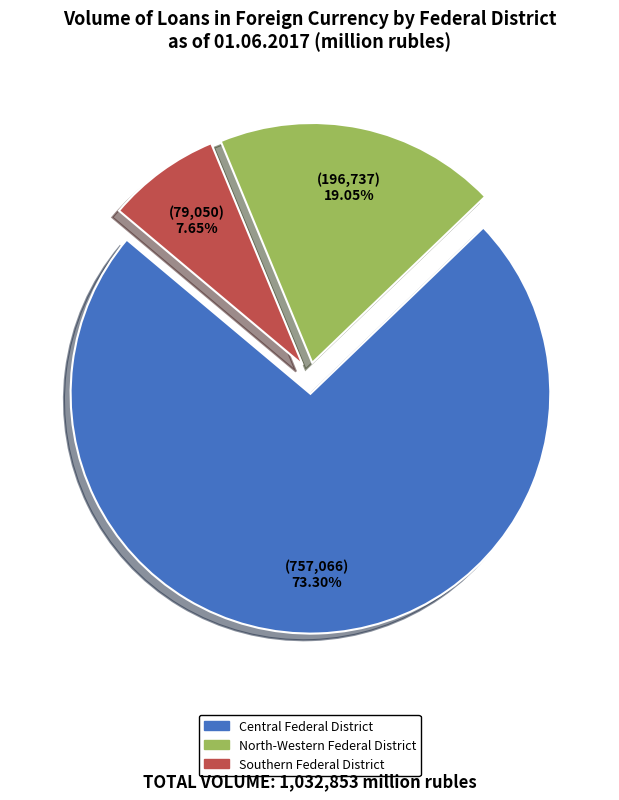

Does any single category account for the majority?

Yes